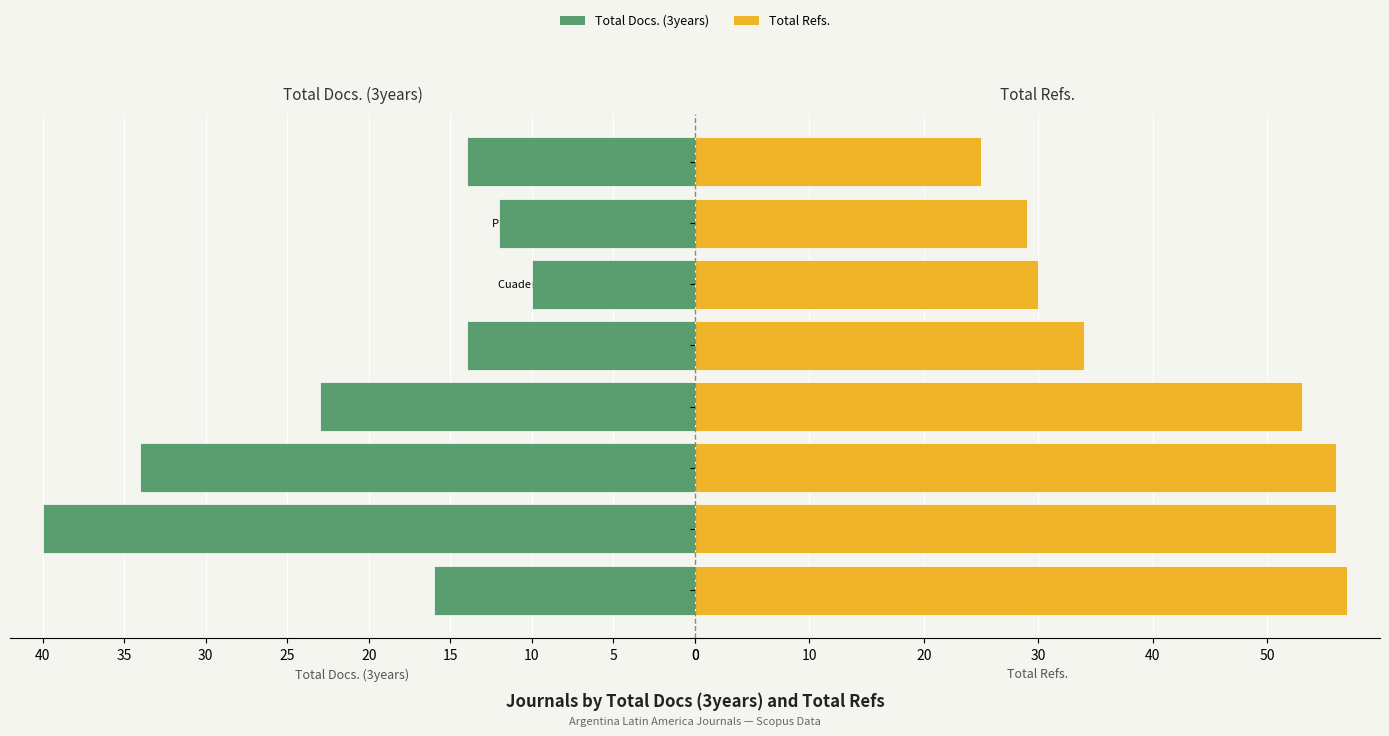

How many bars are there in each group?

2